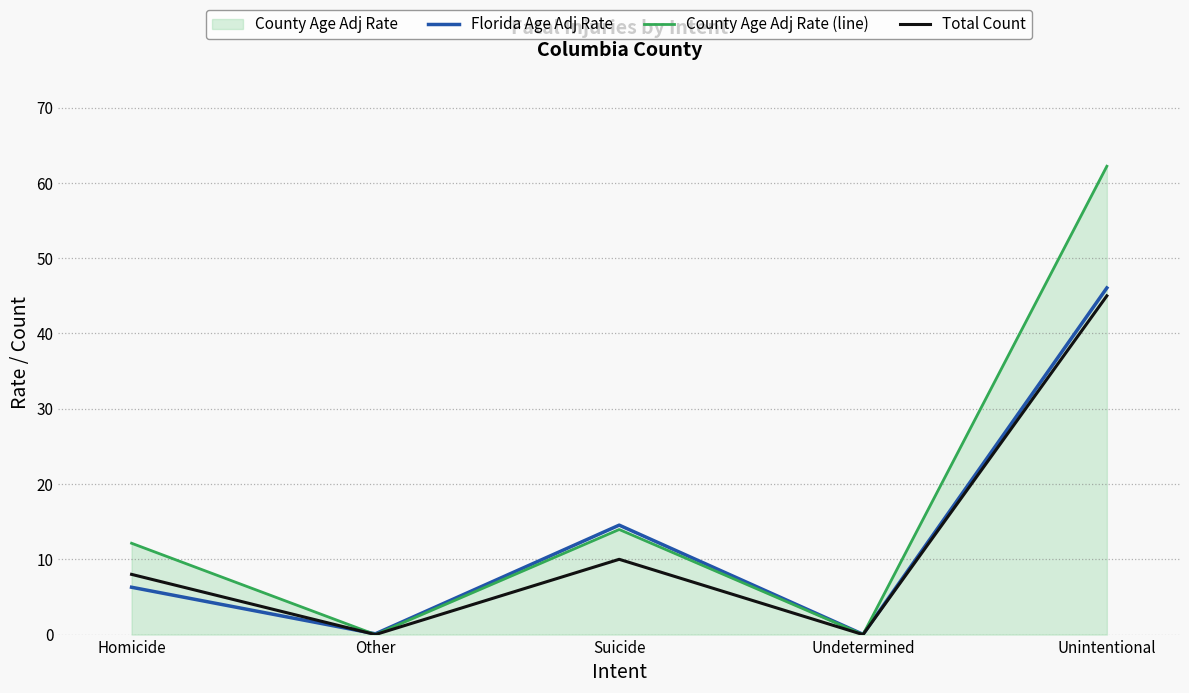

At which category does Total Count reach its first local peak?

Suicide